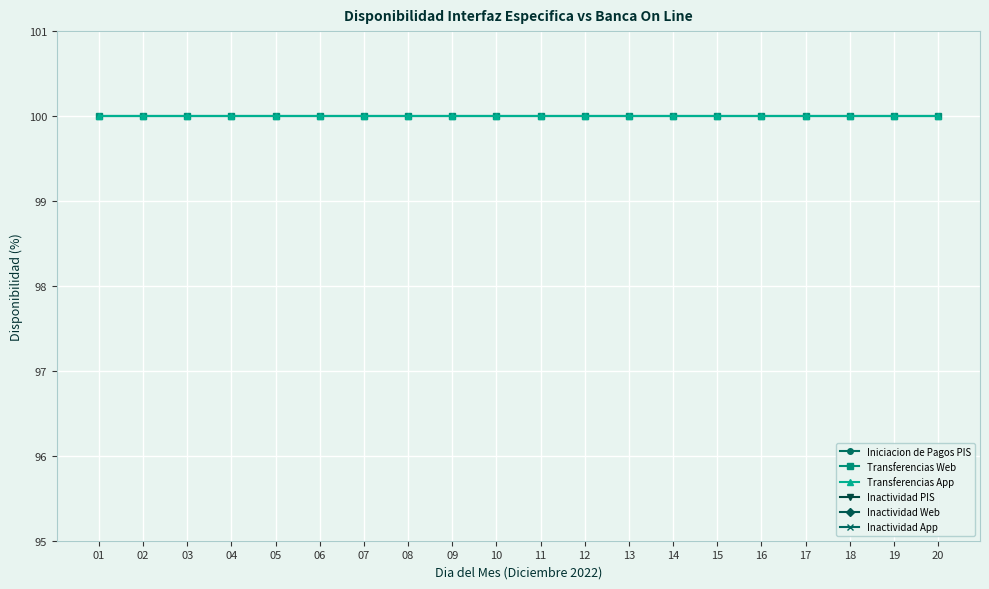

What are all the series names shown in the legend?

Iniciacion de Pagos PIS, Transferencias Web, Transferencias App, Inactividad PIS, Inactividad Web, Inactividad App